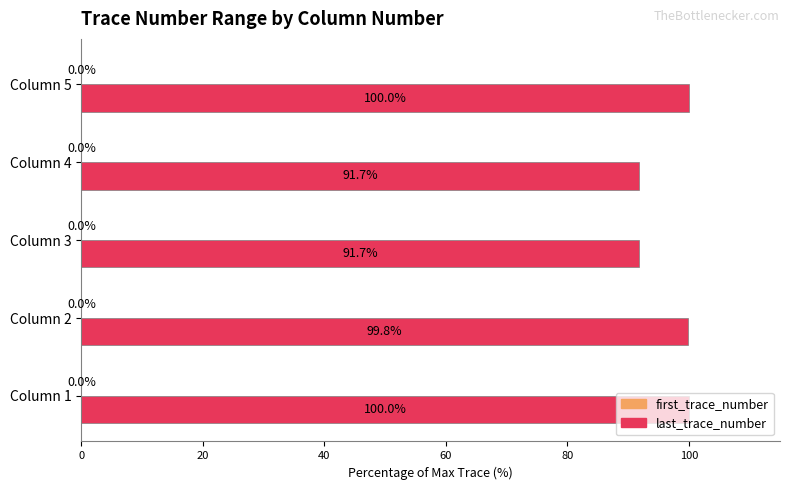

The value of last_trace_number at Column 2 is 145.2. True or false?

False